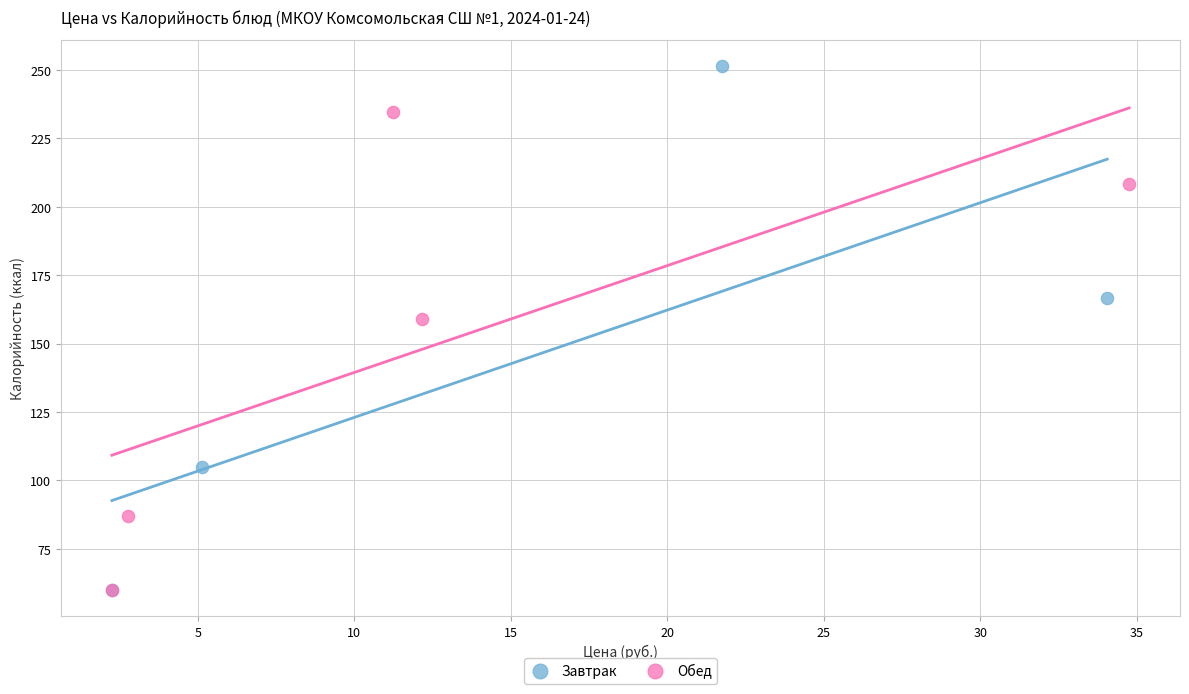

Which series has the largest Y range (max minus min)?

Завтрак